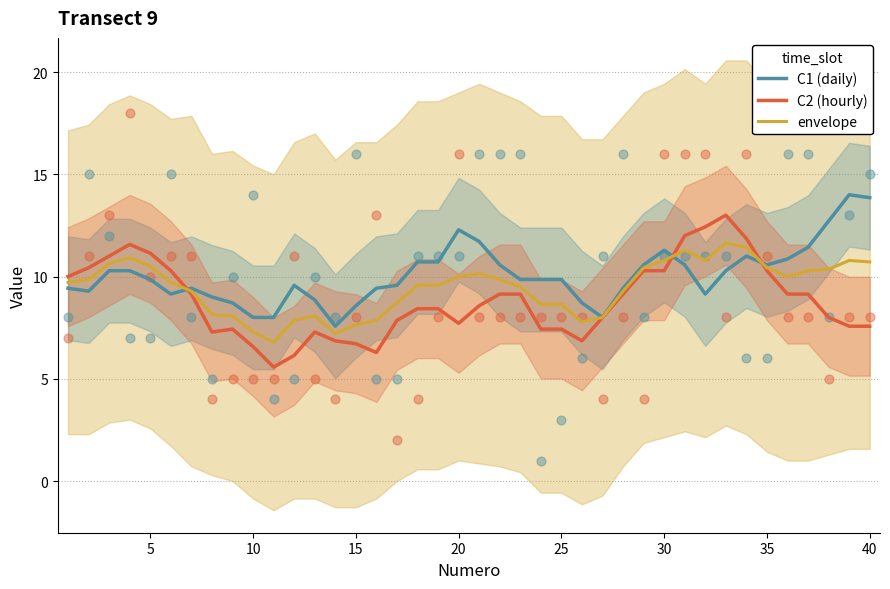

What are all the series names shown in the legend?

C1 (daily), C2 (hourly), envelope